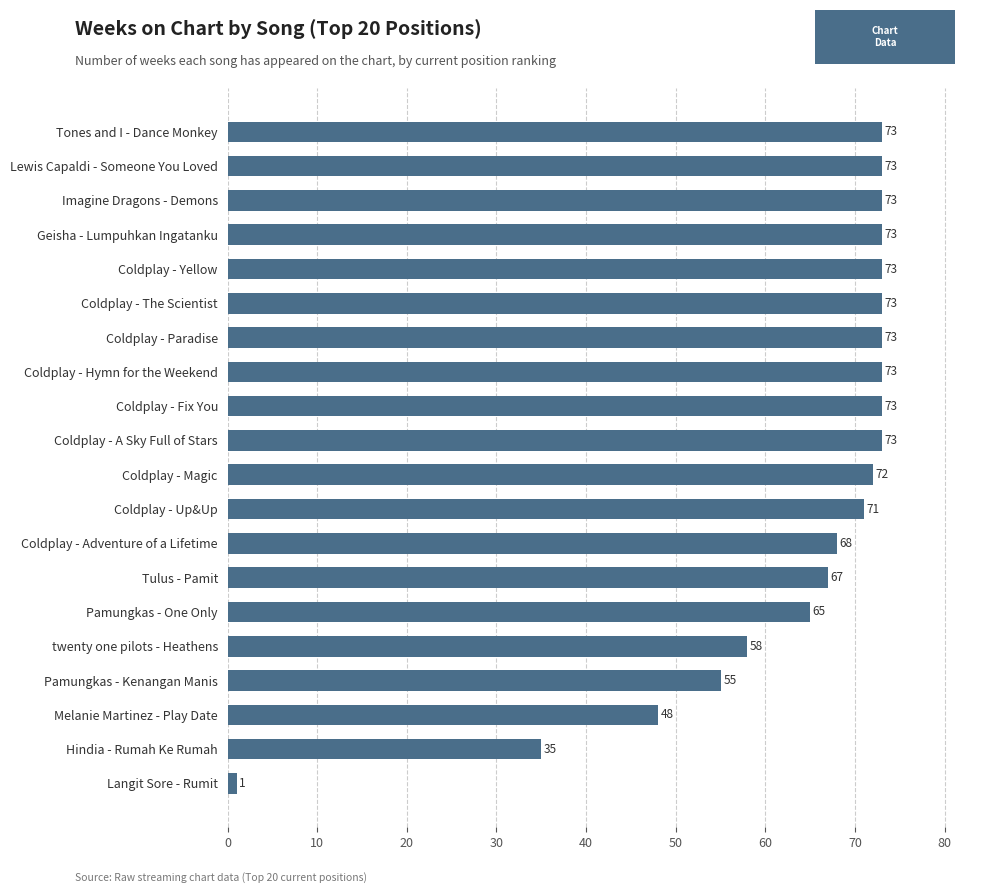

True or false: the data shows 65 at Pamungkas - One Only.

True